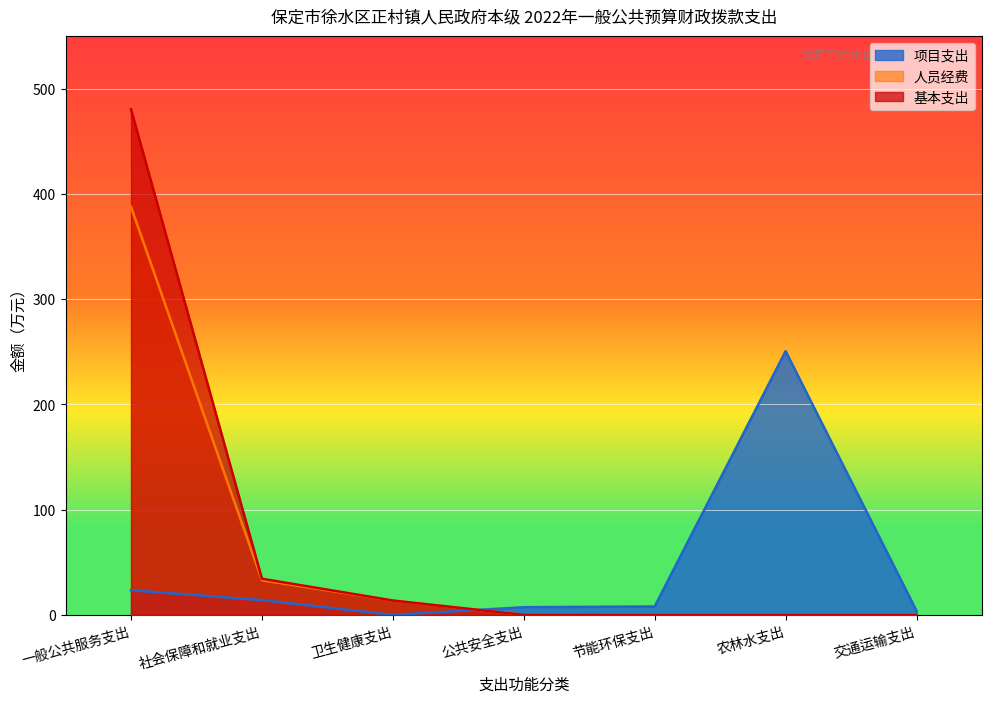

True or false: 人员经费 has more than 2 interior local peaks.

False